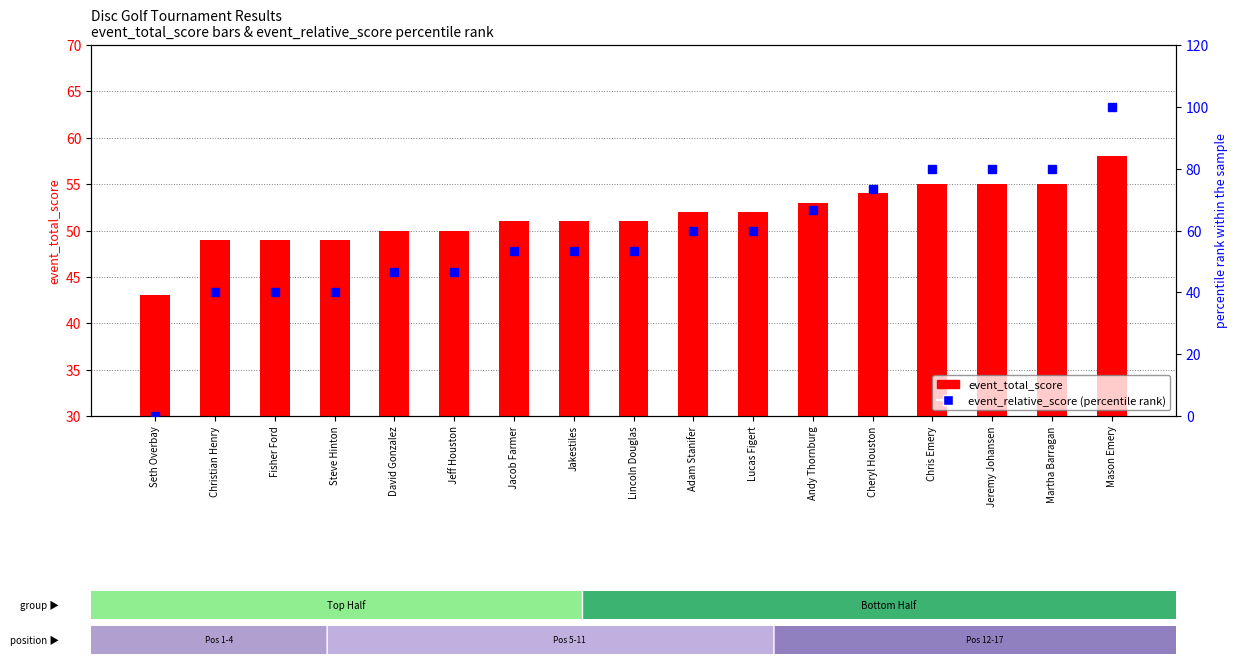

Between Mason Emery and Cheryl Houston, which is larger?

Mason Emery